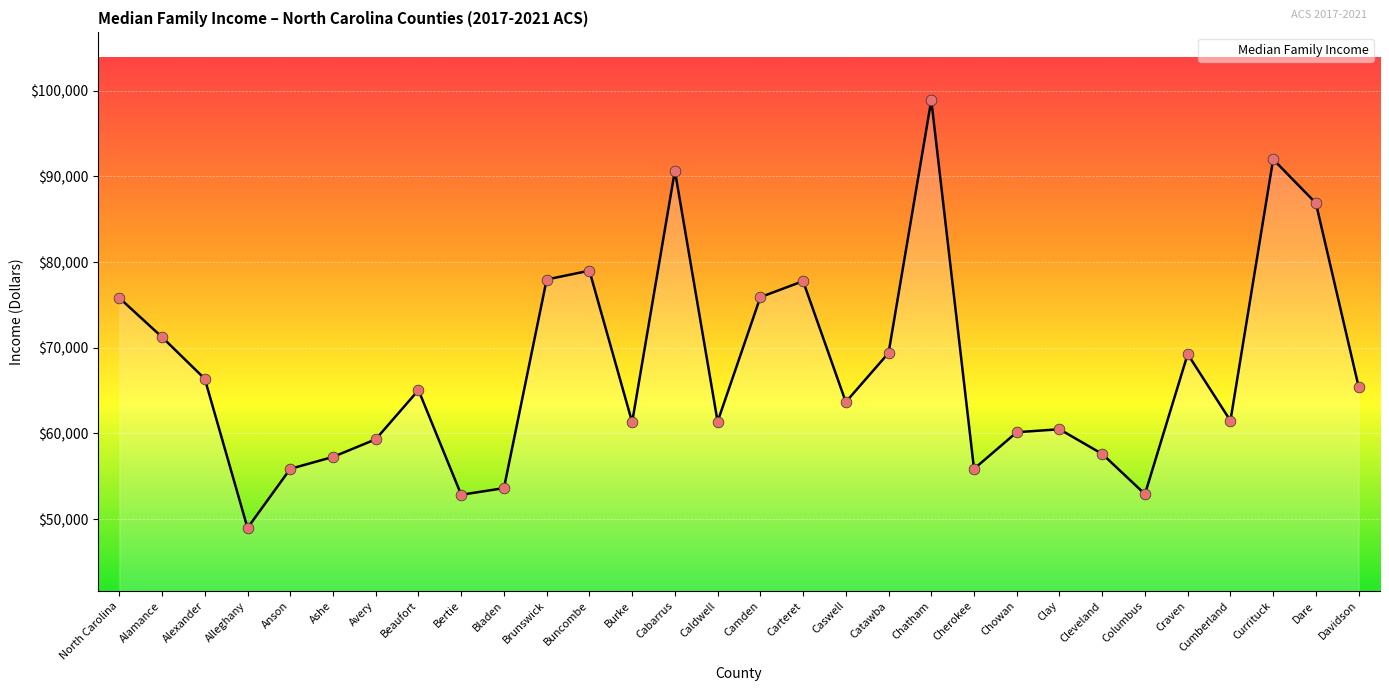

Approximately how many times larger is the value at Currituck compared to Alleghany?

1.9